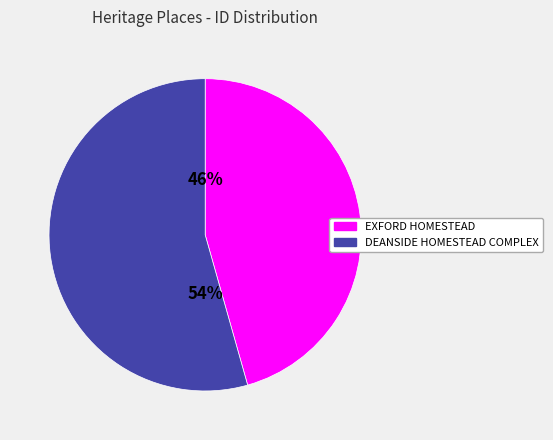

How many segments does this pie chart have?

2